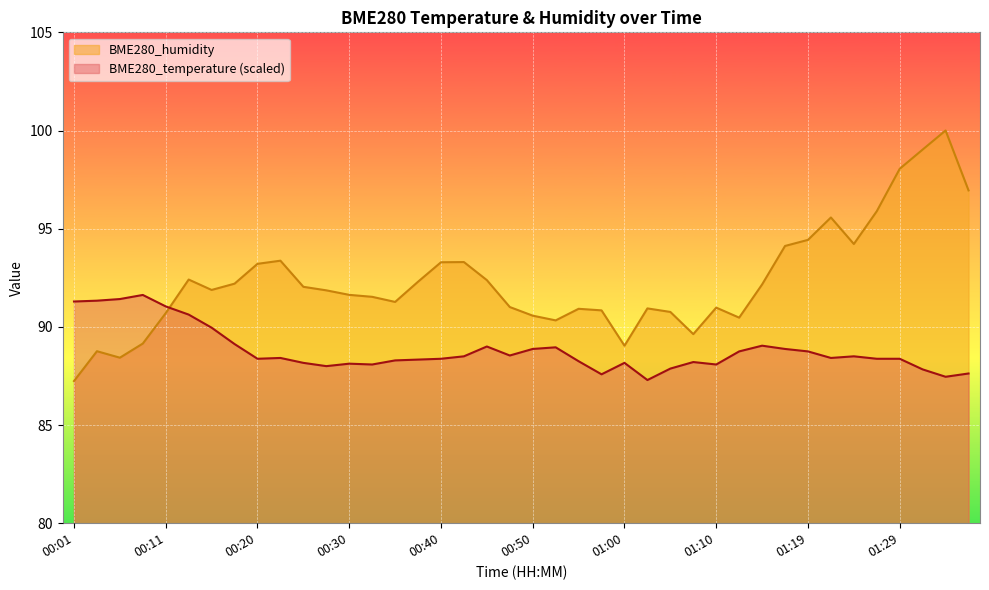

Which series has the largest total across all categories?

BME280_humidity